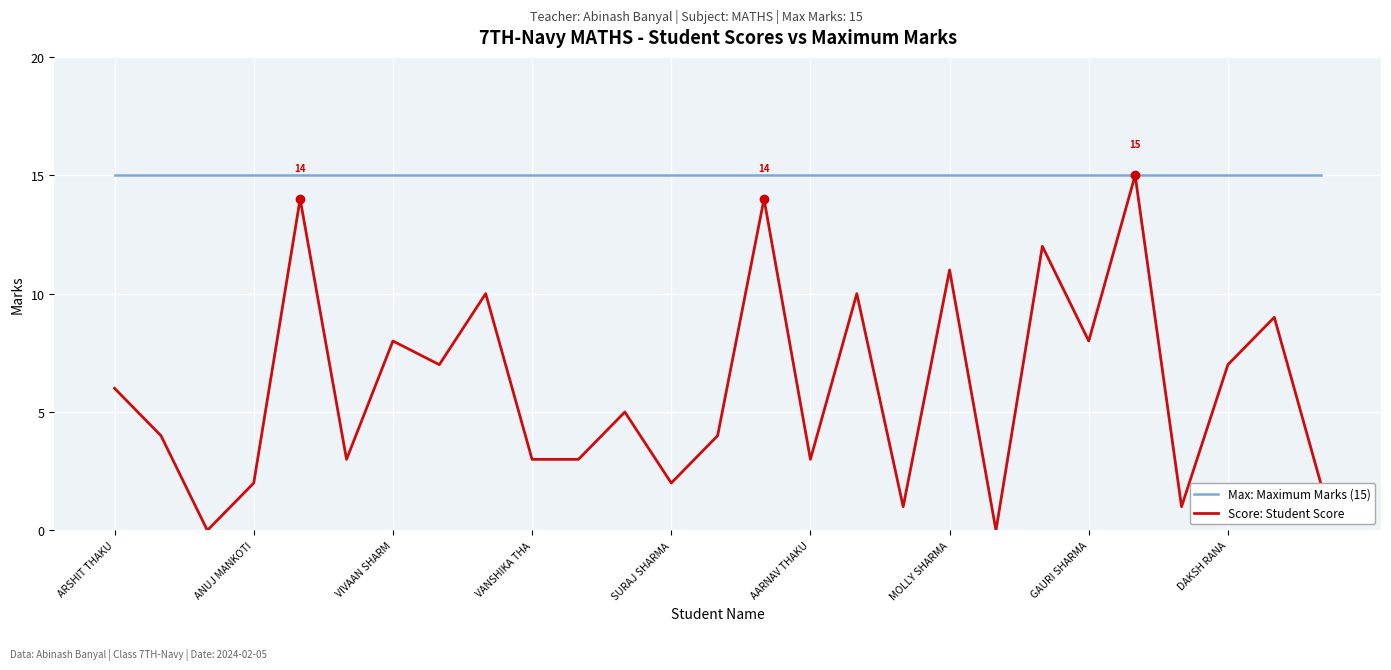

What is the maximum value shown in the chart?

15